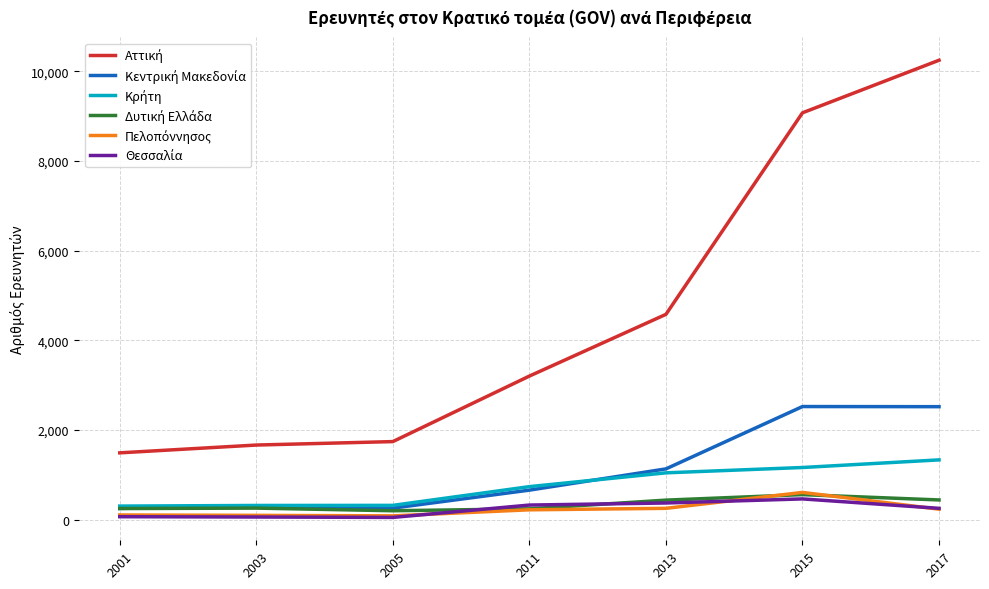

How many series are shown in this chart?

6